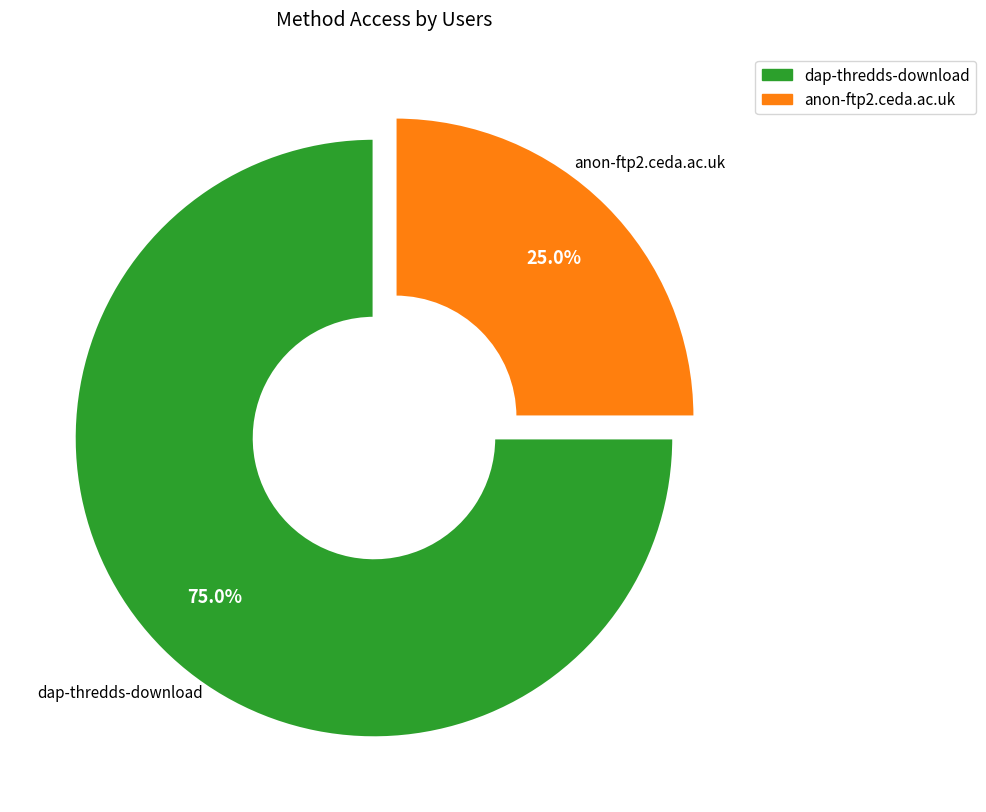

What is the total percentage of anon-ftp2.ceda.ac.uk and dap-thredds-download?

100.0%